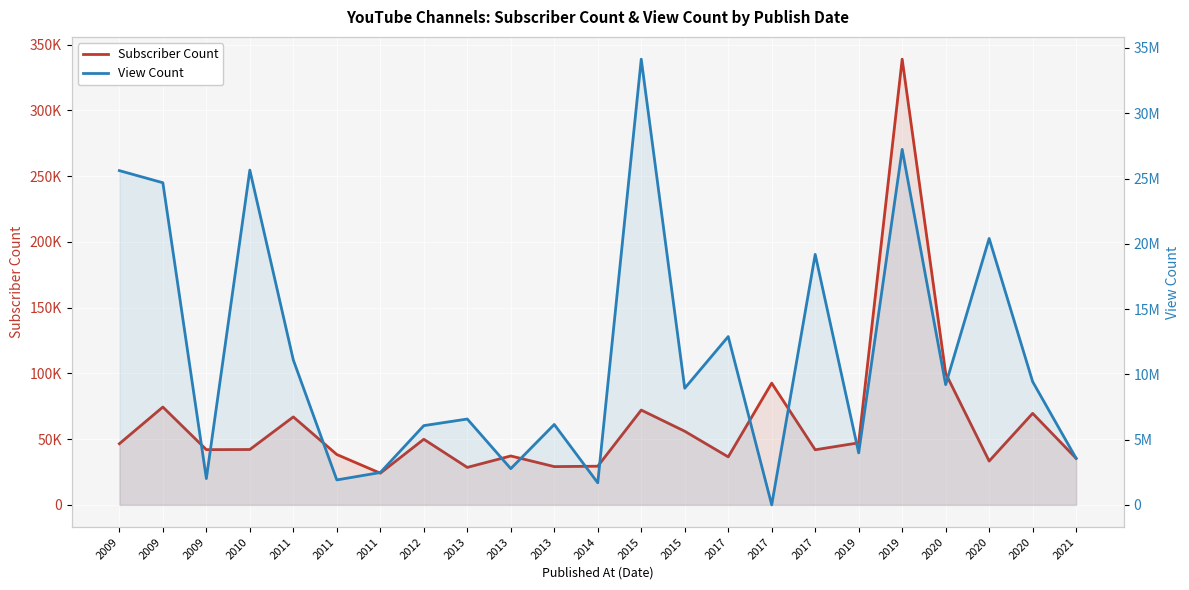

Which series has the largest range (max minus min)?

View Count